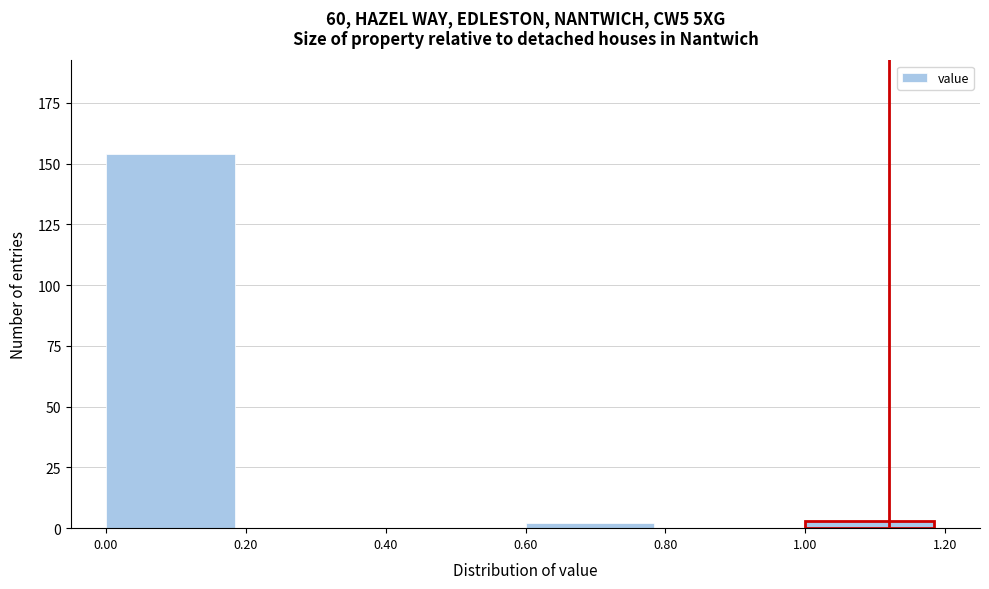

Which range on the x-axis has the tallest bar?

0.00 to 0.20